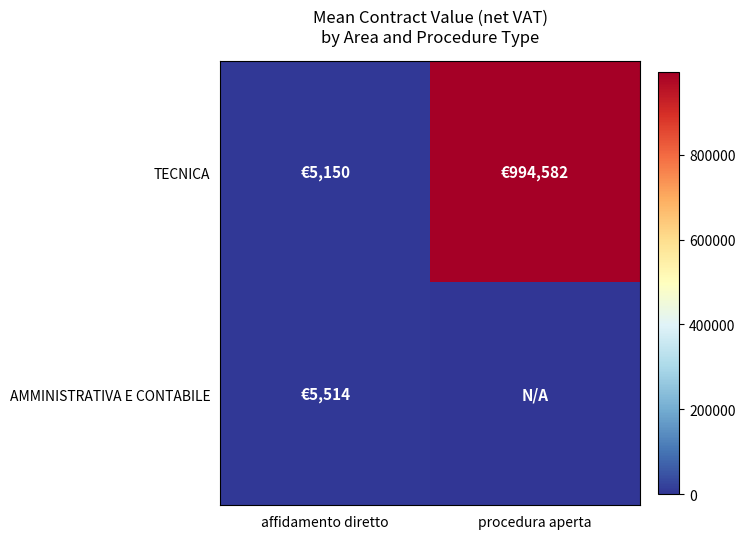

Reading left to right, what are all the values shown in this chart?

TECNICA: affidamento diretto=5149.8	procedura aperta=994581.9
AMMINISTRATIVA E CONTABILE: affidamento diretto=5514.1	procedura aperta=0.0